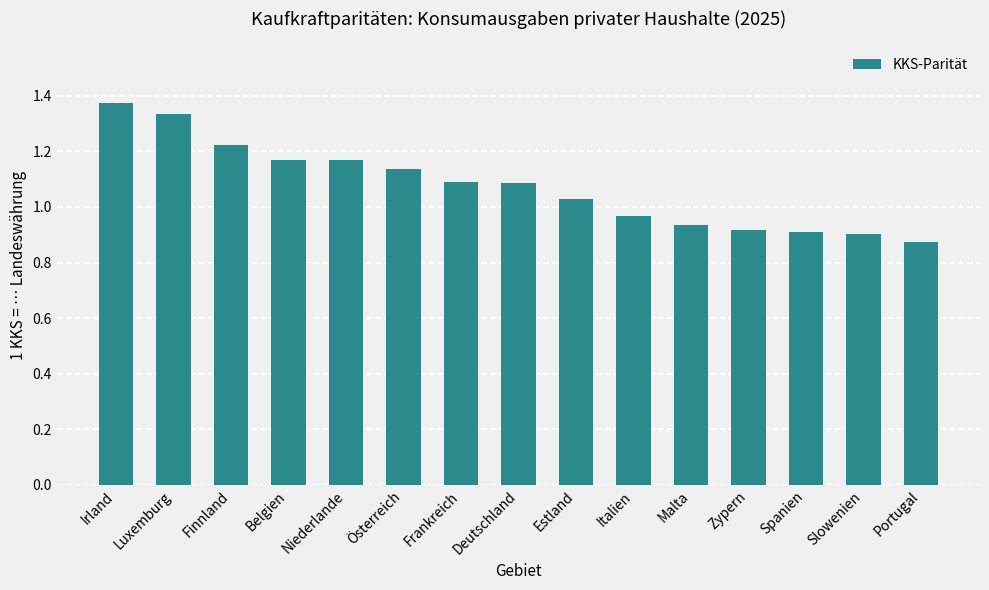

Which category has the highest value across all series?

Irland